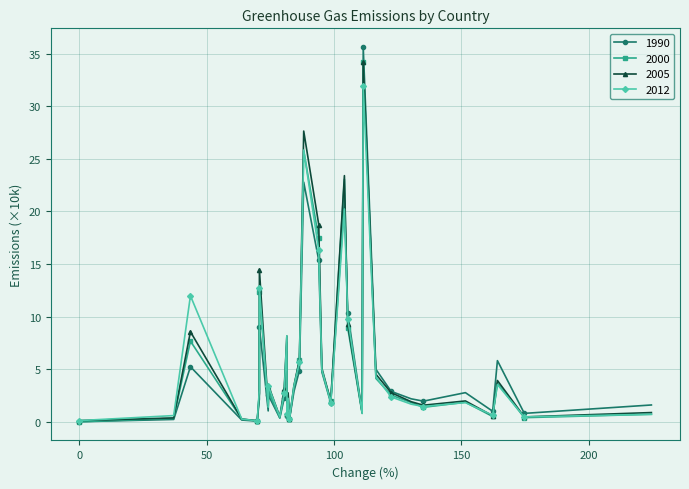

Which series has the widest spread of values?

1990